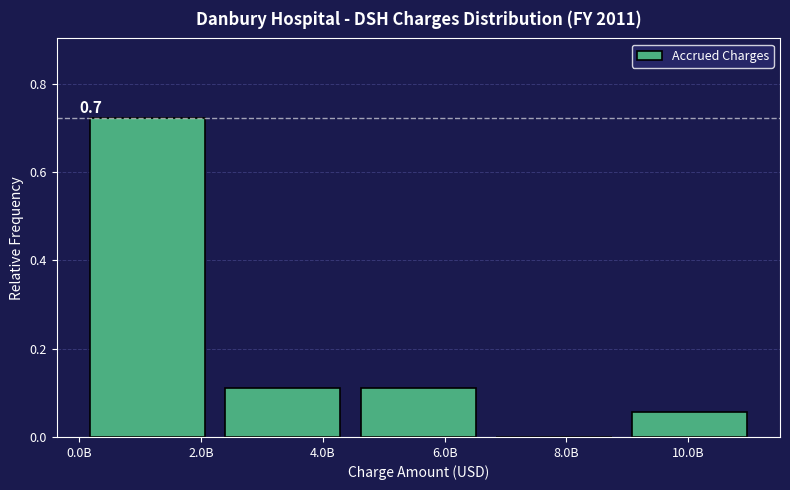

The value at 2.0B is 1.2. True or false?

False